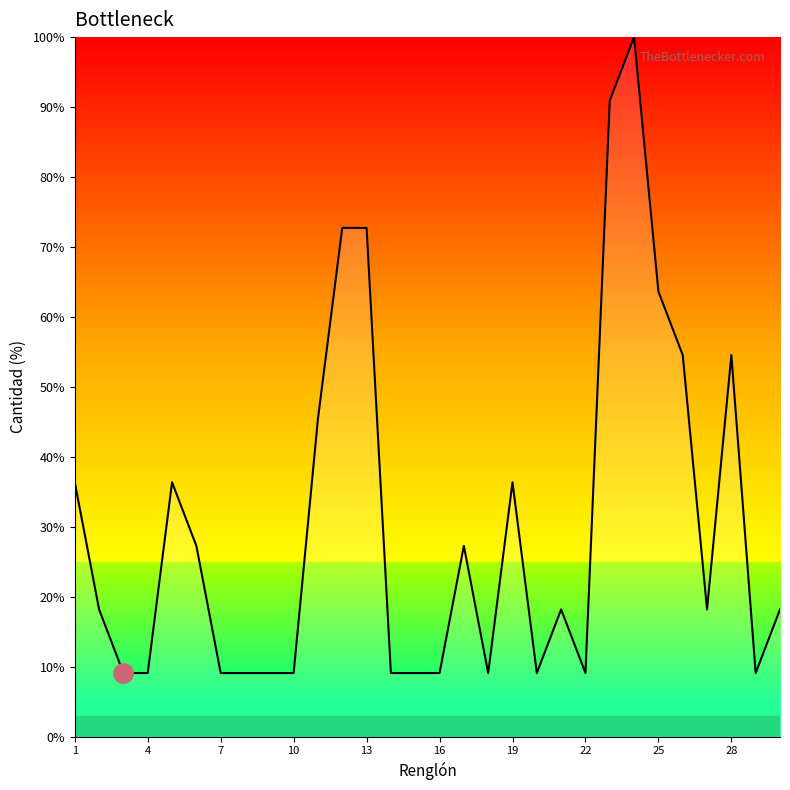

Reading right to left, list all the values displayed in this chart.

18.2	9.1	54.5	18.2	54.5	63.6	100.0	90.9	9.1	18.2	9.1	36.4	9.1	27.3	9.1	9.1	9.1	72.7	72.7	45.5	9.1	9.1	9.1	9.1	27.3	36.4	9.1	9.1	18.2	36.4